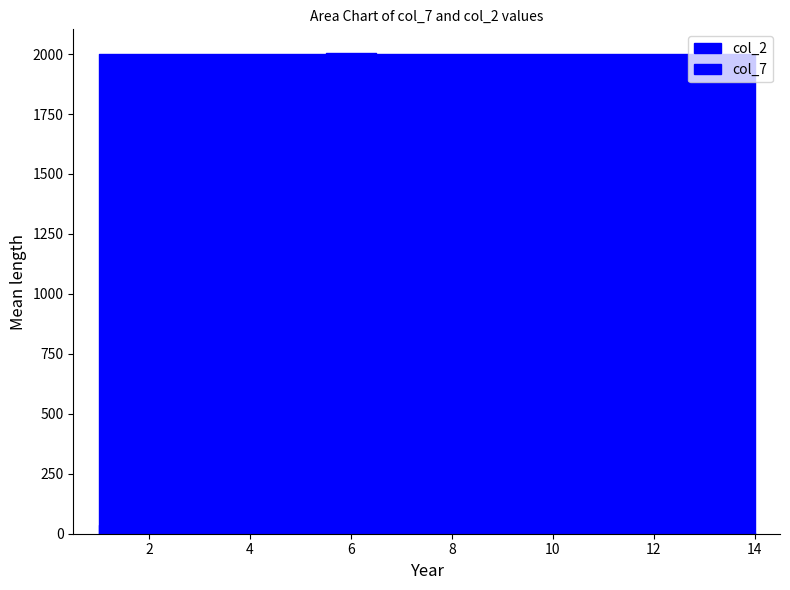

List the series in order of their peak value, highest first.

col_2, col_7